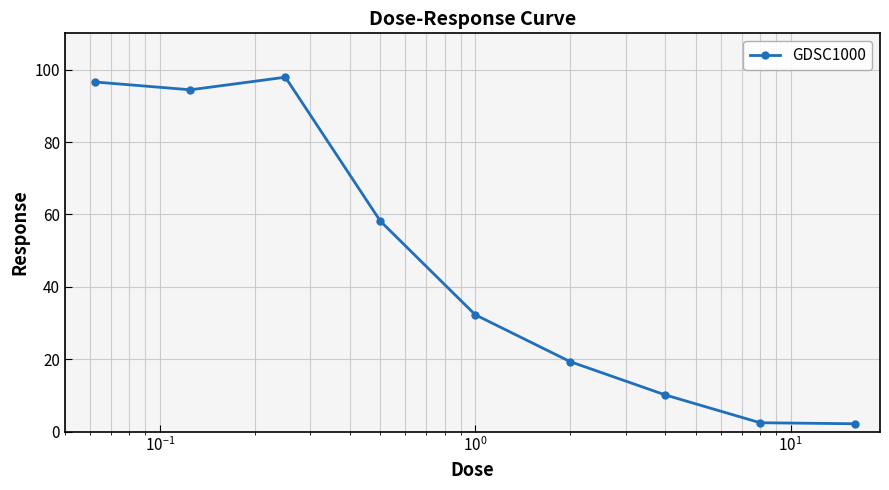

True or false: the data has more than 1 interior local peaks.

False